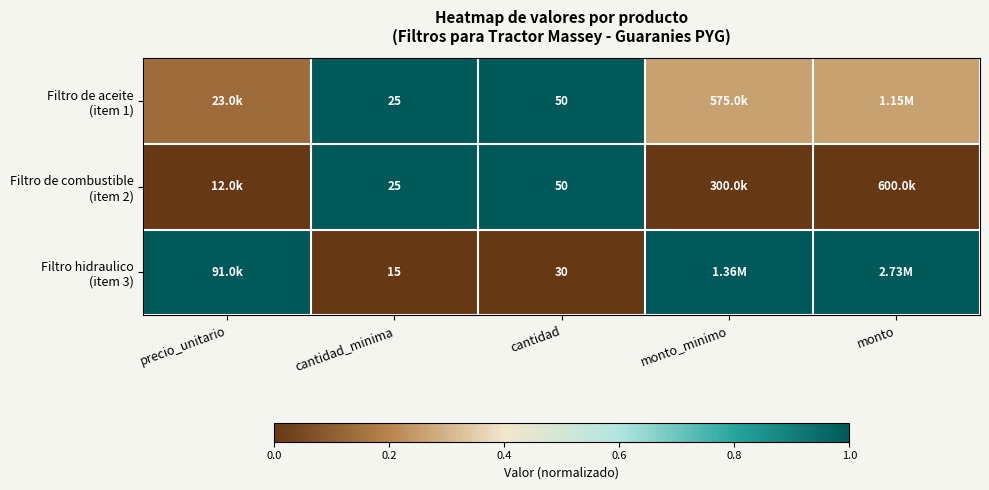

At how many categories does at least one series exceed 0?

5